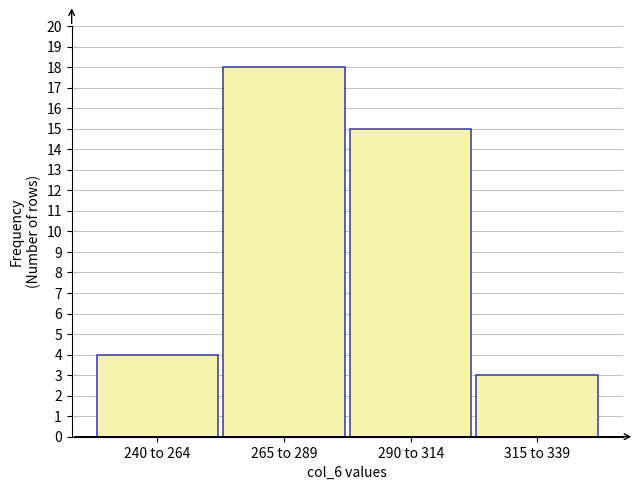

Reading right to left, what are all the values shown in this chart?

315 to 339=3	290 to 314=15	265 to 289=18	240 to 264=4